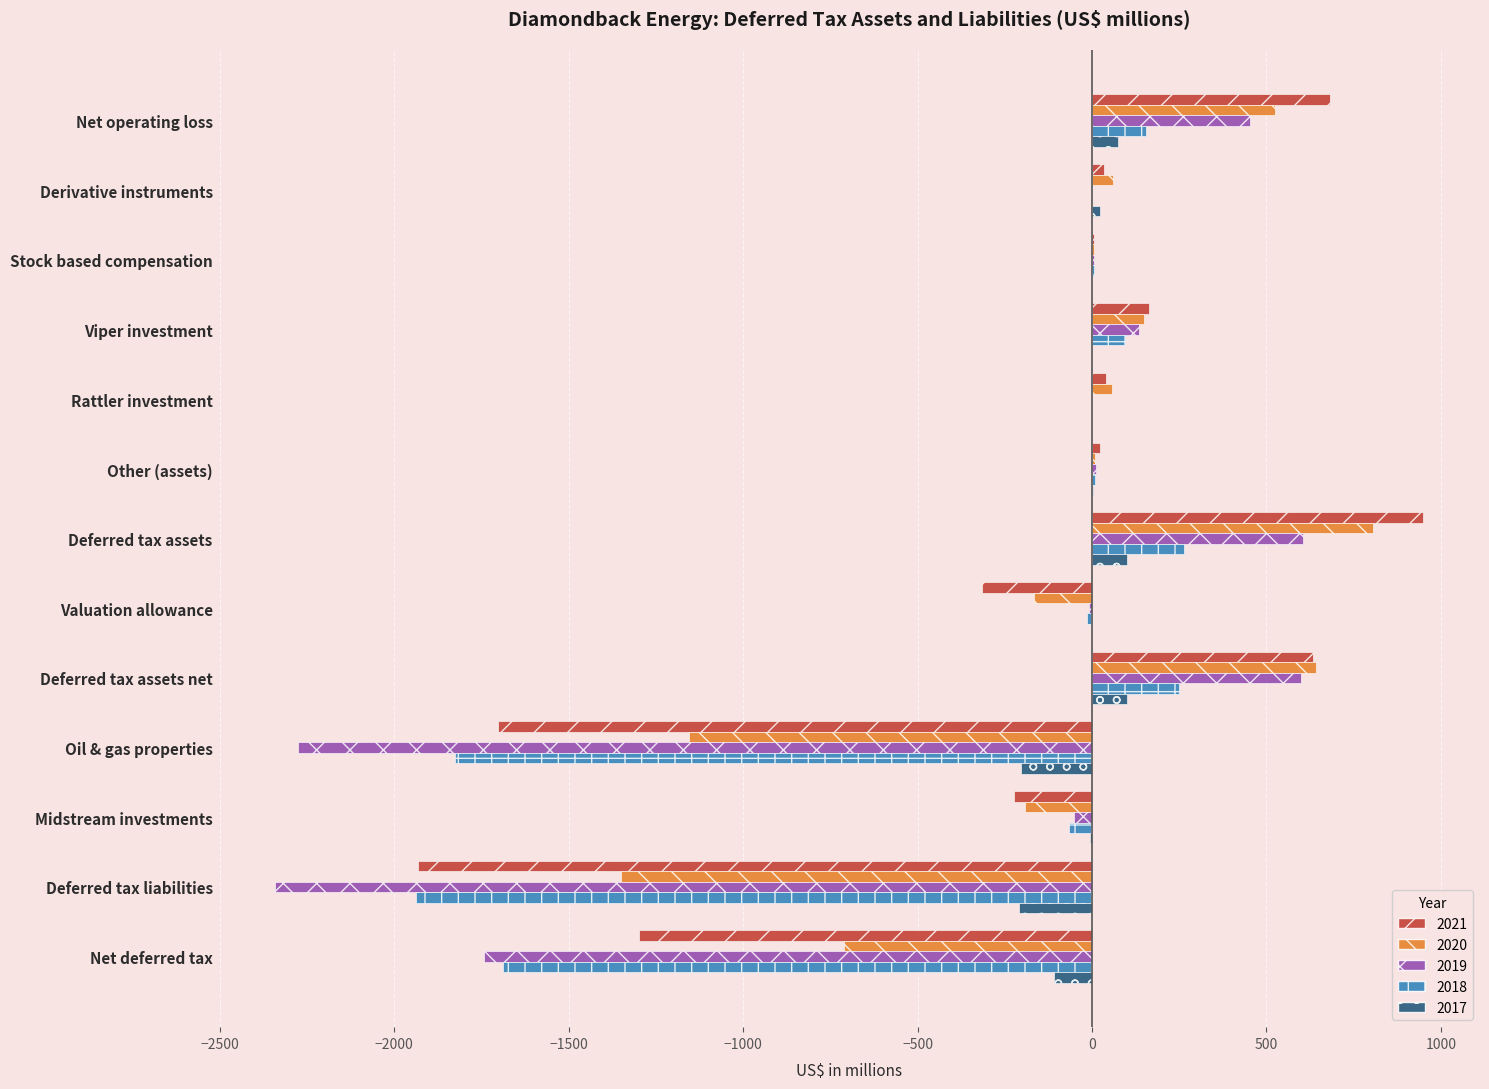

What is the sum of all 2017 values?

-223